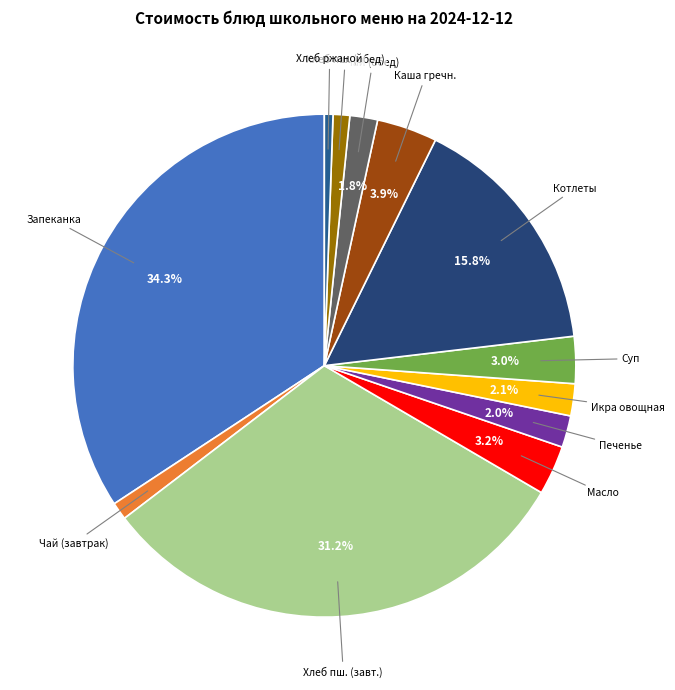

How many slices are in this pie chart?

12